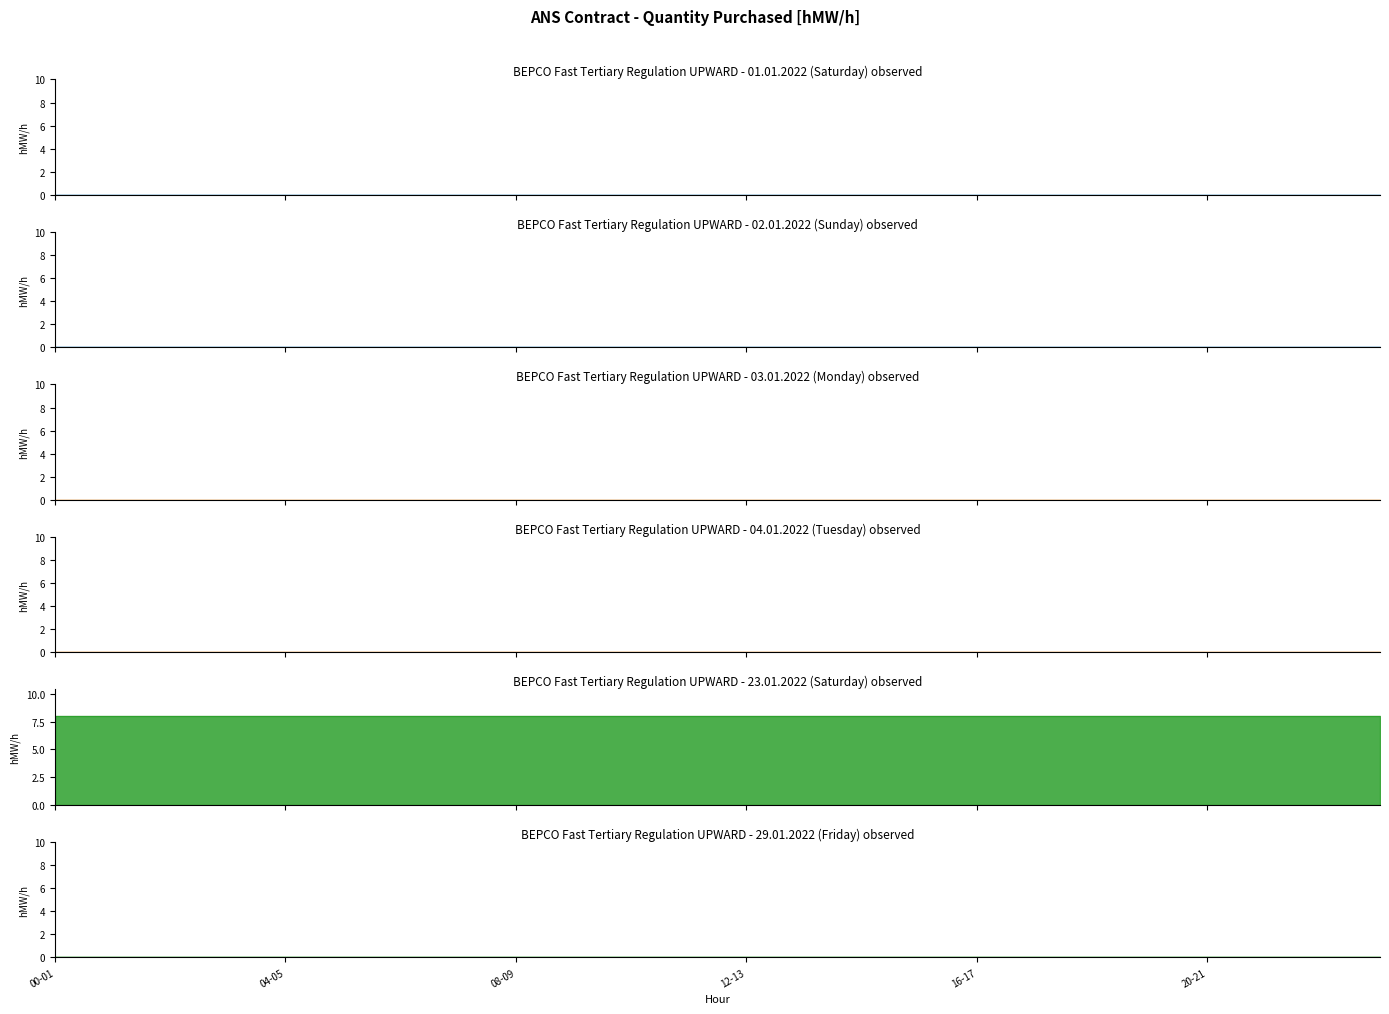

Reading left to right, what are all the values shown in this chart?

01.01 (Sat): 00-01=0	01-02=0	02-03=0	03-04=0	04-05=0	05-06=0	06-07=0	07-08=0	08-09=0	09-10=0	10-11=0	11-12=0	12-13=0	13-14=0	14-15=0	15-16=0	16-17=0	17-18=0	18-19=0	19-20=0	20-21=0	21-22=0	22-23=0	23-24=0
02.01 (Sun): 00-01=0	01-02=0	02-03=0	03-04=0	04-05=0	05-06=0	06-07=0	07-08=0	08-09=0	09-10=0	10-11=0	11-12=0	12-13=0	13-14=0	14-15=0	15-16=0	16-17=0	17-18=0	18-19=0	19-20=0	20-21=0	21-22=0	22-23=0	23-24=0
03.01 (Mon): 00-01=0	01-02=0	02-03=0	03-04=0	04-05=0	05-06=0	06-07=0	07-08=0	08-09=0	09-10=0	10-11=0	11-12=0	12-13=0	13-14=0	14-15=0	15-16=0	16-17=0	17-18=0	18-19=0	19-20=0	20-21=0	21-22=0	22-23=0	23-24=0
04.01 (Tue): 00-01=0	01-02=0	02-03=0	03-04=0	04-05=0	05-06=0	06-07=0	07-08=0	08-09=0	09-10=0	10-11=0	11-12=0	12-13=0	13-14=0	14-15=0	15-16=0	16-17=0	17-18=0	18-19=0	19-20=0	20-21=0	21-22=0	22-23=0	23-24=0
23.01 (Sat): 00-01=8	01-02=8	02-03=8	03-04=8	04-05=8	05-06=8	06-07=8	07-08=8	08-09=8	09-10=8	10-11=8	11-12=8	12-13=8	13-14=8	14-15=8	15-16=8	16-17=8	17-18=8	18-19=8	19-20=8	20-21=8	21-22=8	22-23=8	23-24=8
29.01 (Fri): 00-01=0	01-02=0	02-03=0	03-04=0	04-05=0	05-06=0	06-07=0	07-08=0	08-09=0	09-10=0	10-11=0	11-12=0	12-13=0	13-14=0	14-15=0	15-16=0	16-17=0	17-18=0	18-19=0	19-20=0	20-21=0	21-22=0	22-23=0	23-24=0